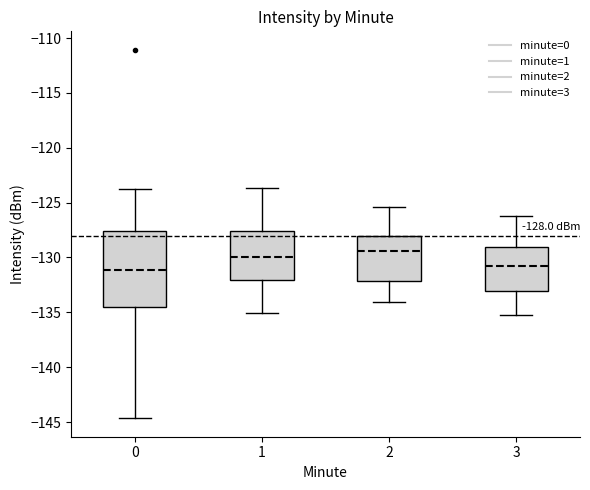

Which box is the tallest, from its lower edge to its upper edge?

0